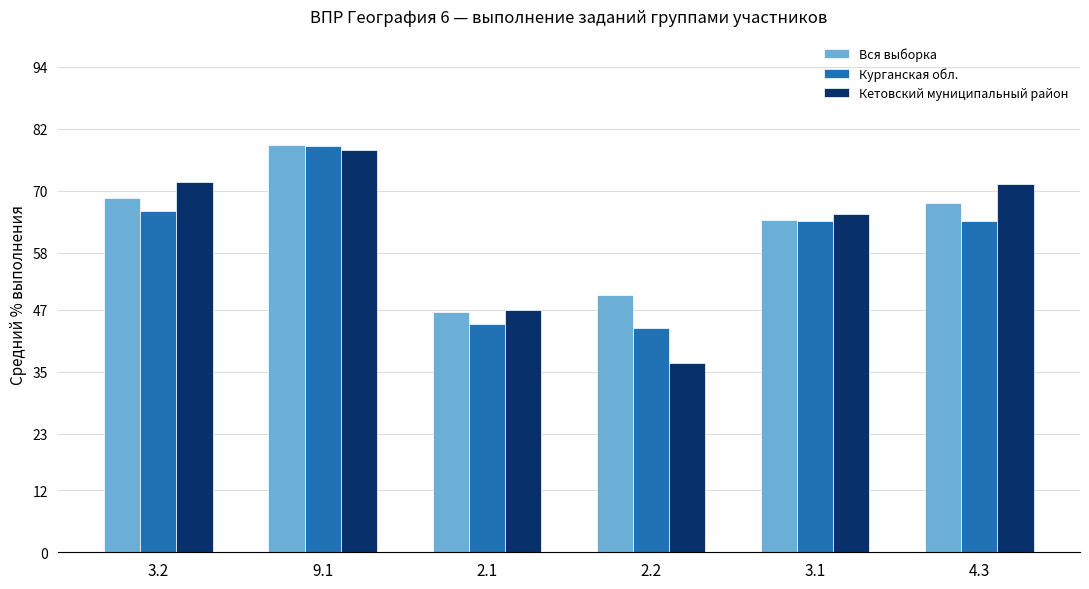

What is the label of the 5th bar from the right?

9.1